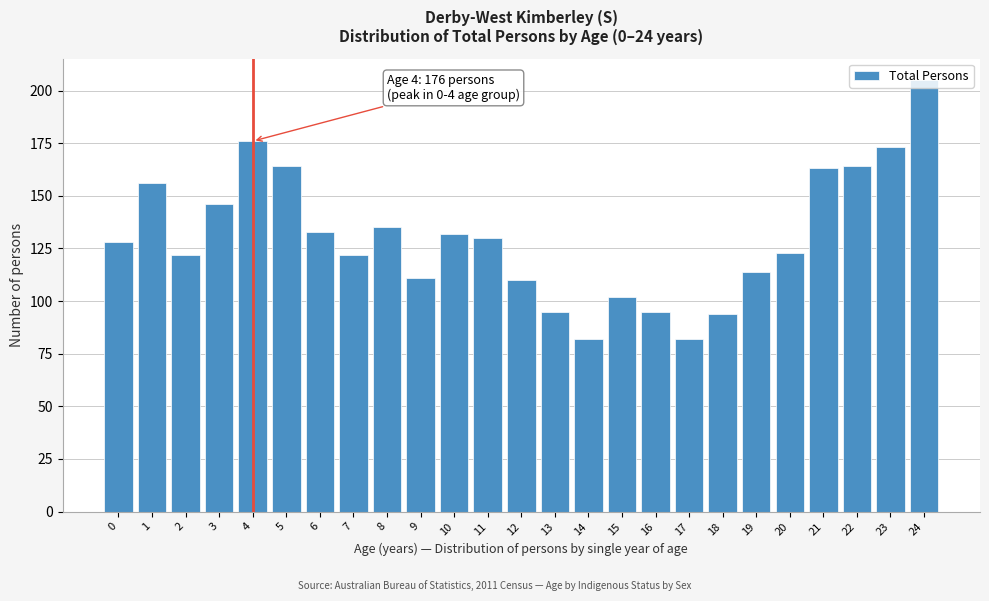

What is the ratio of the value at 15 to the value at 11?

0.8